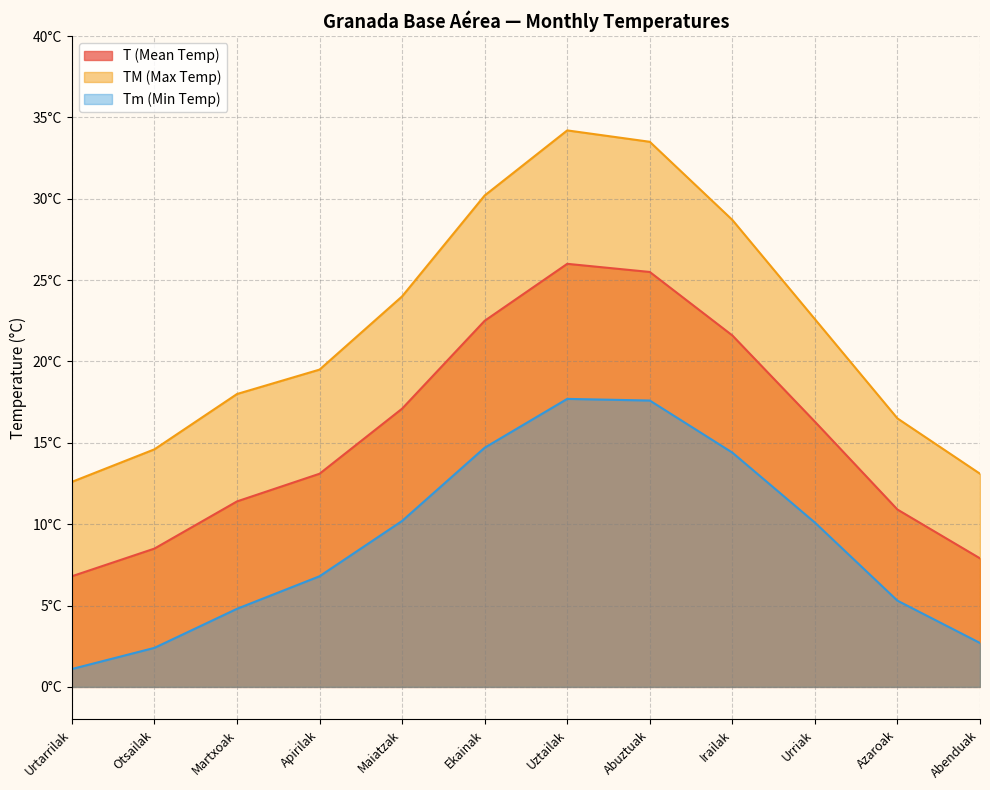

True or false: T (Mean Temp) has more than 1 points higher than both neighbors.

False